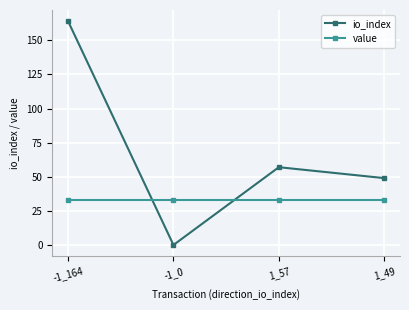

Reading left to right, extract all data points from this chart.

io_index: 164.0	0.0	57.0	49.0
value: 32.8	32.8	32.8	32.8